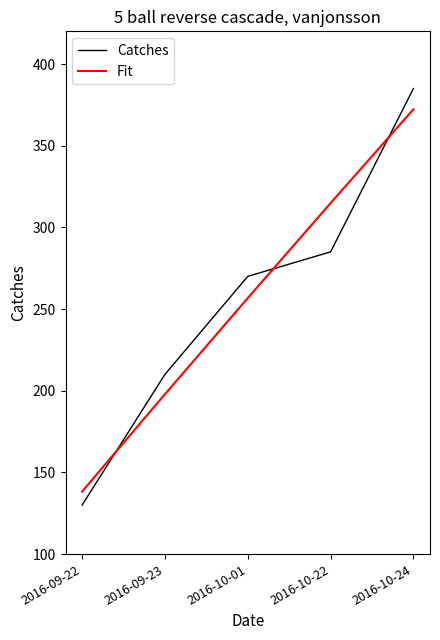

Does the chart have visible grid lines?

No